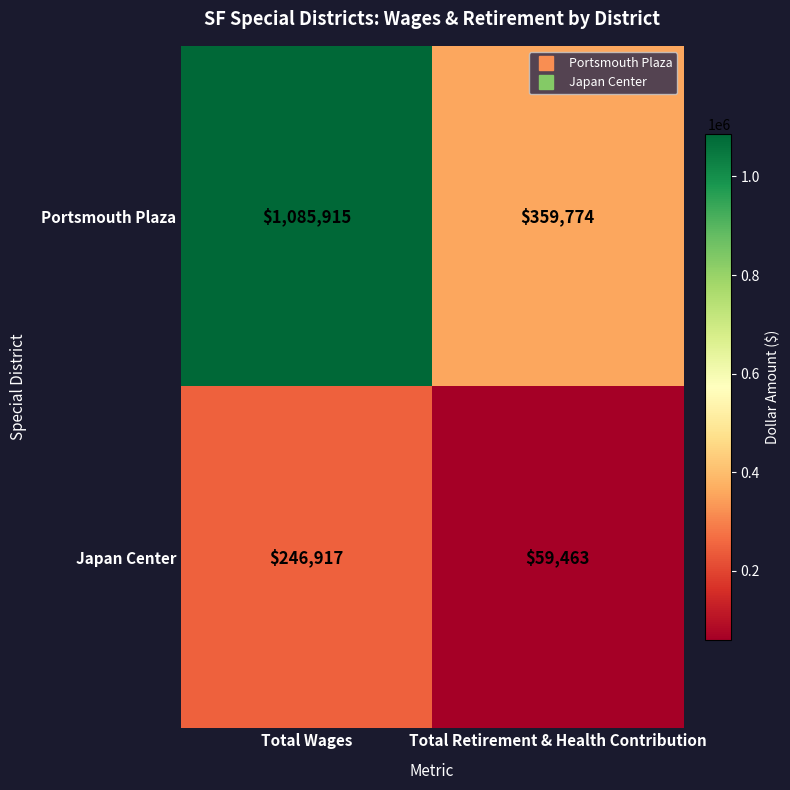

What is the difference between the maximum and minimum values in the Portsmouth Plaza series?

726141